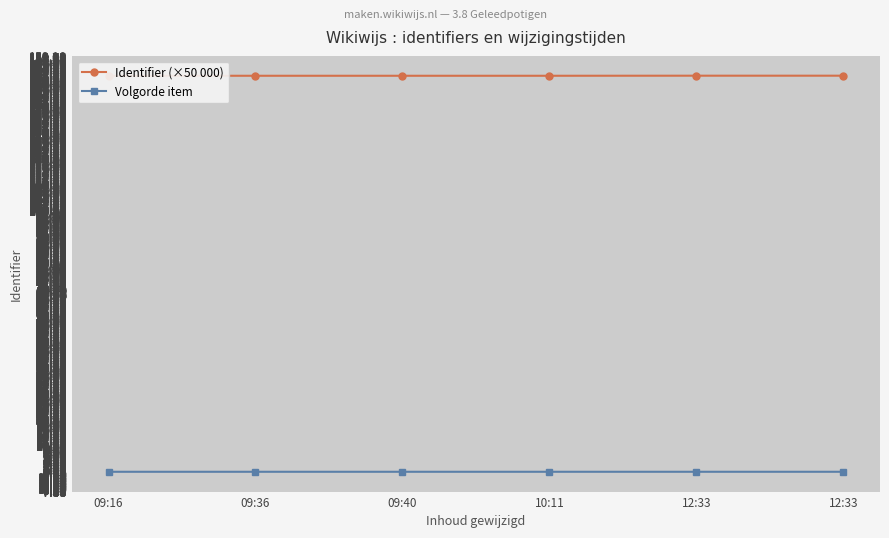

True or false: Identifier (×50 000) and Volgorde item cross at least once.

False